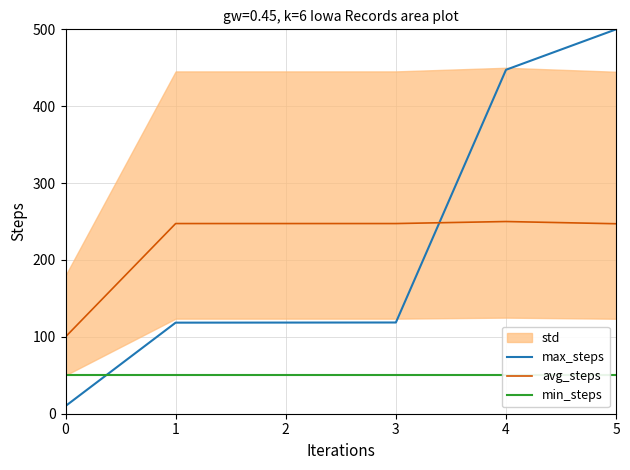

True or false: avg_steps and min_steps intersect in this chart.

False